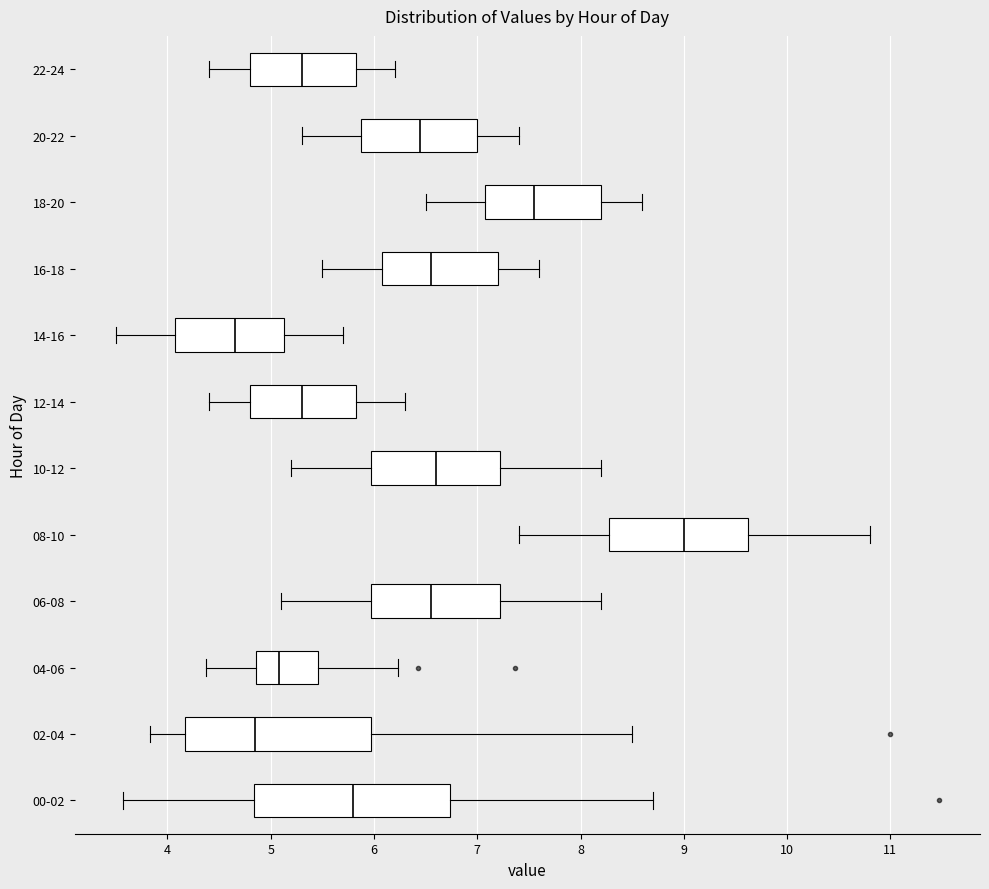

Which box has the furthest to the left median line?

14-16